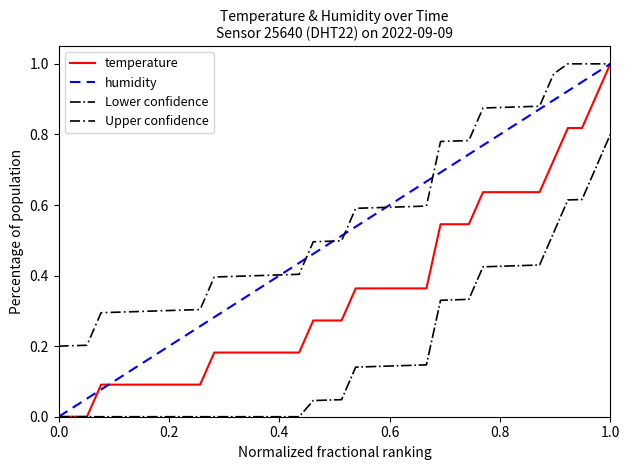

List the series in order of their overall mean, highest first.

Upper confidence, humidity, temperature, Lower confidence